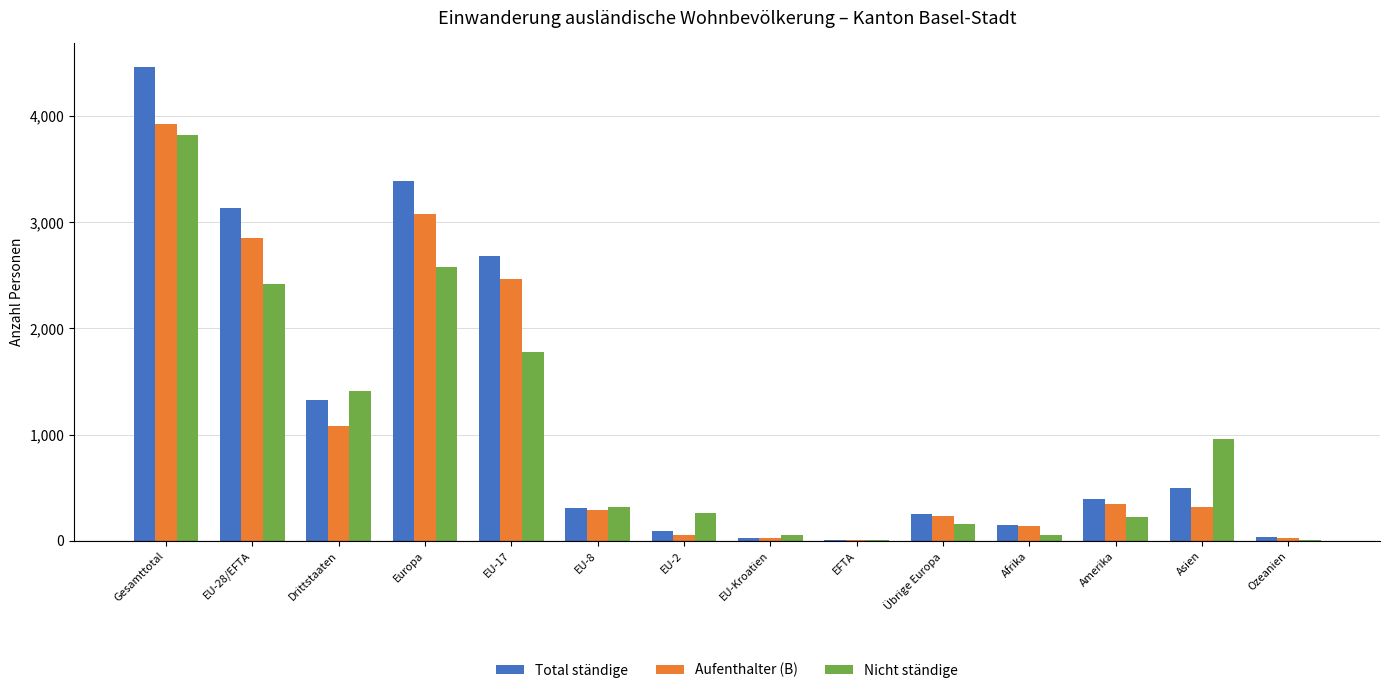

At which category is the sum across all series the highest?

Gesamttotal